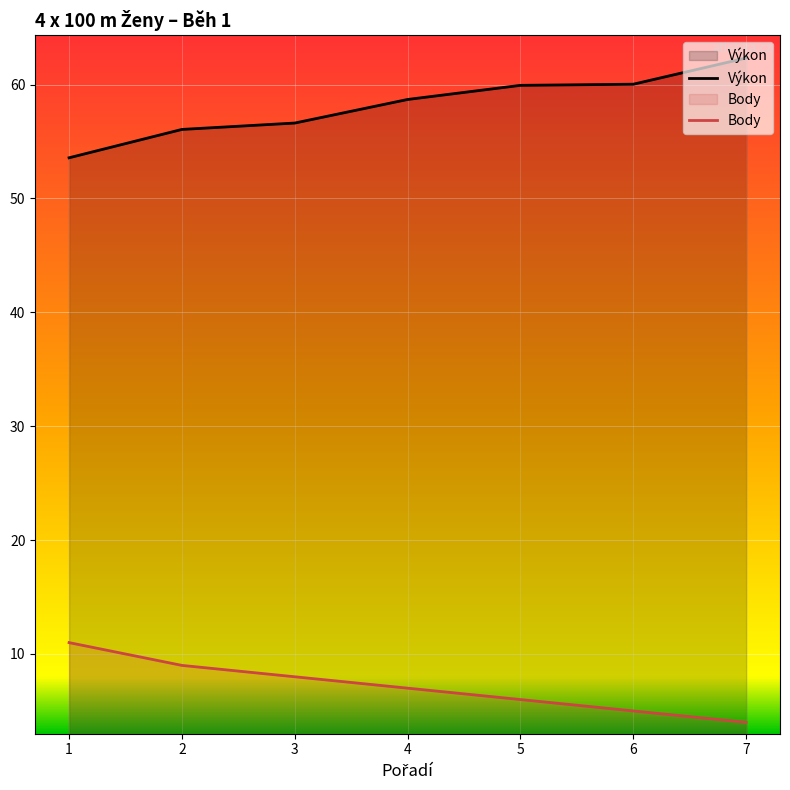

True or false: Body and Výkon intersect in this chart.

False